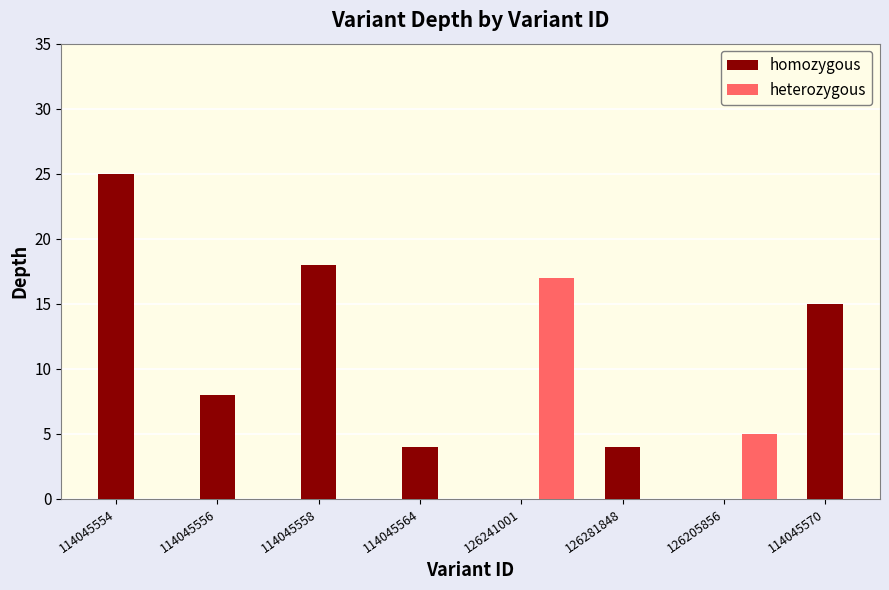

How many values in the homozygous series are below 15?

3